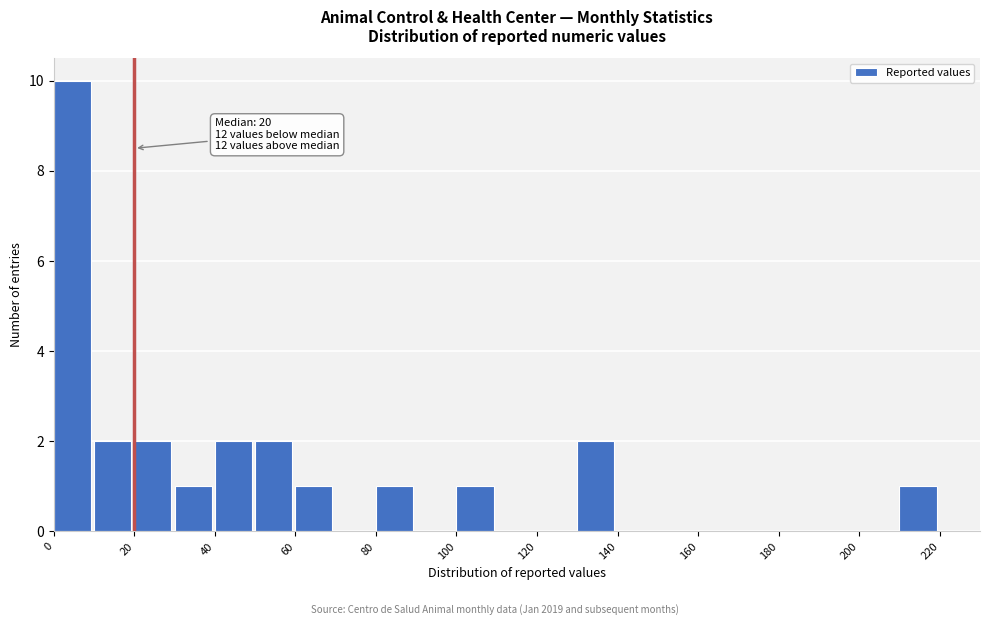

Over which range of the x-axis is the bar tallest?

0 to 10